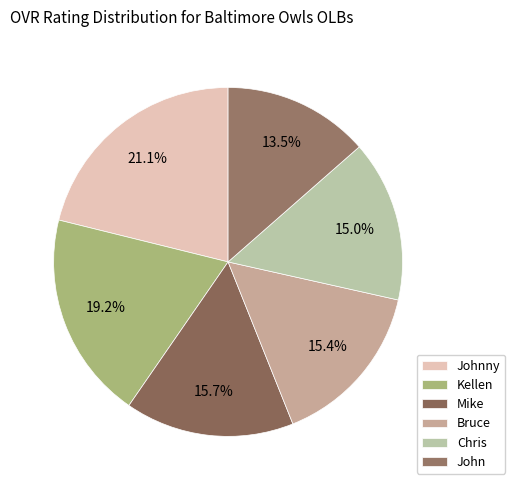

To the nearest percent, what is the combined percentage of John and Mike?

29%